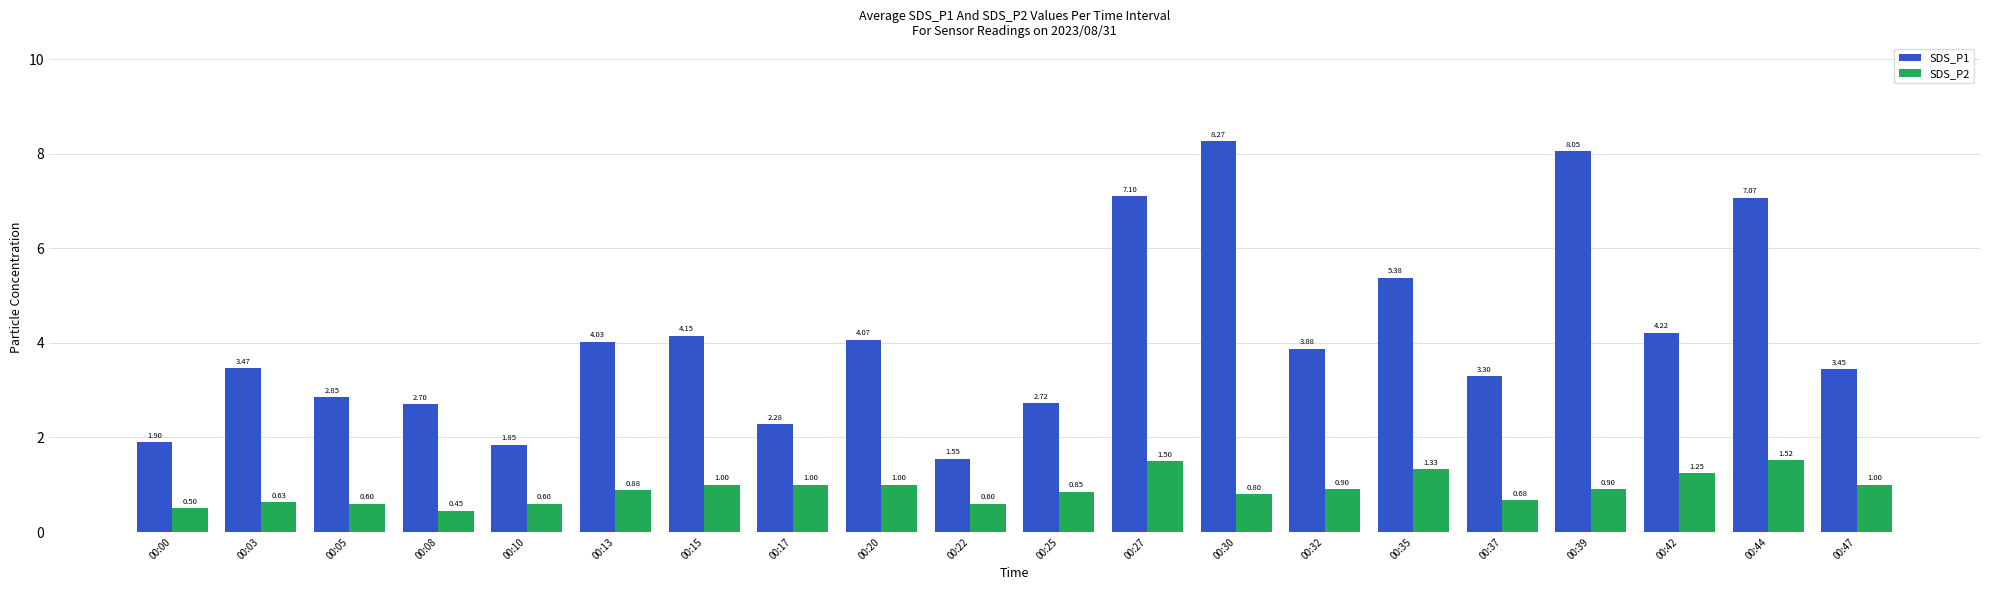

How many data points in SDS_P1 are less than 3?

7